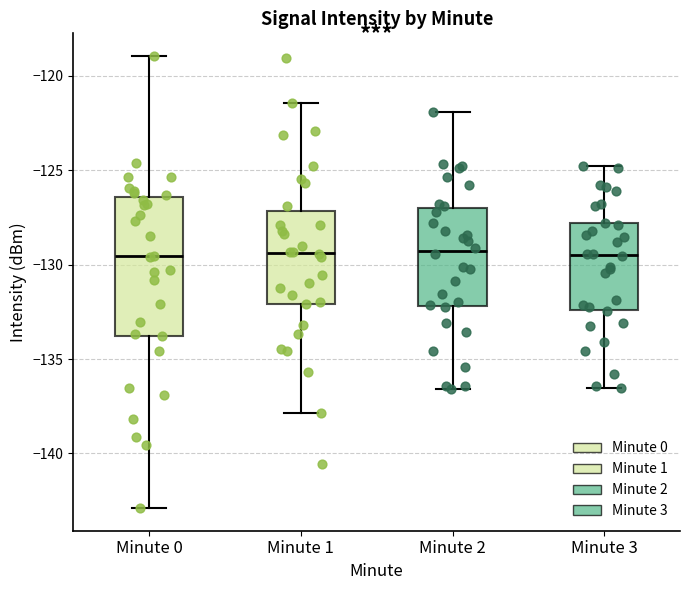

Comparing the boxes themselves (not the whiskers), which one is the tallest?

Minute 0